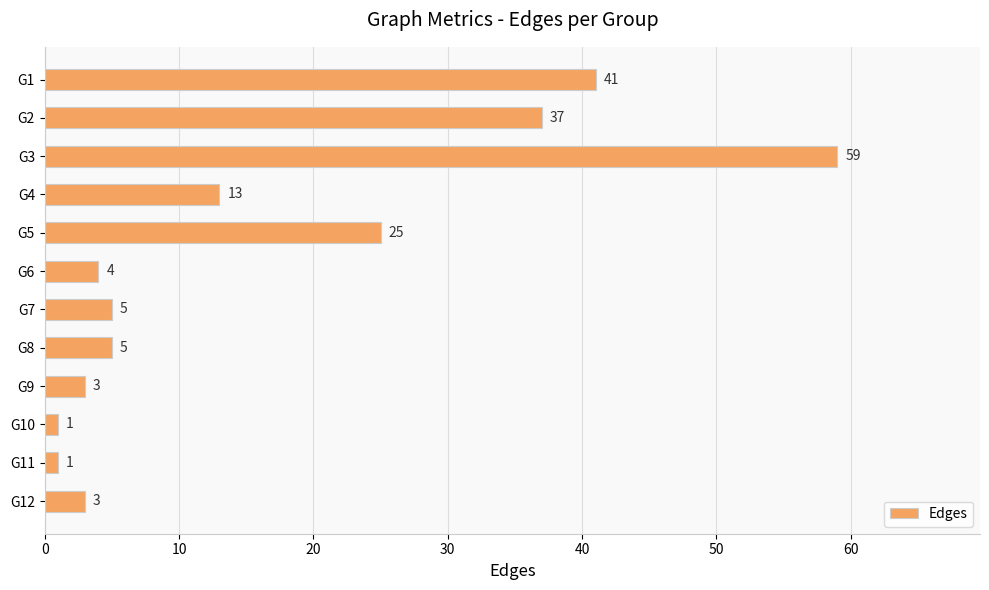

At which label is the value closest to 30?

G5